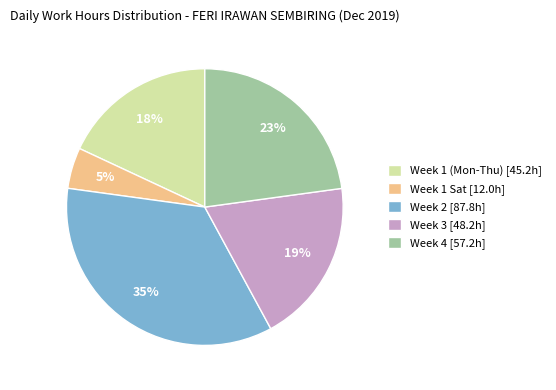

What is the largest slice in the pie chart?

Week 2 [87.8h]